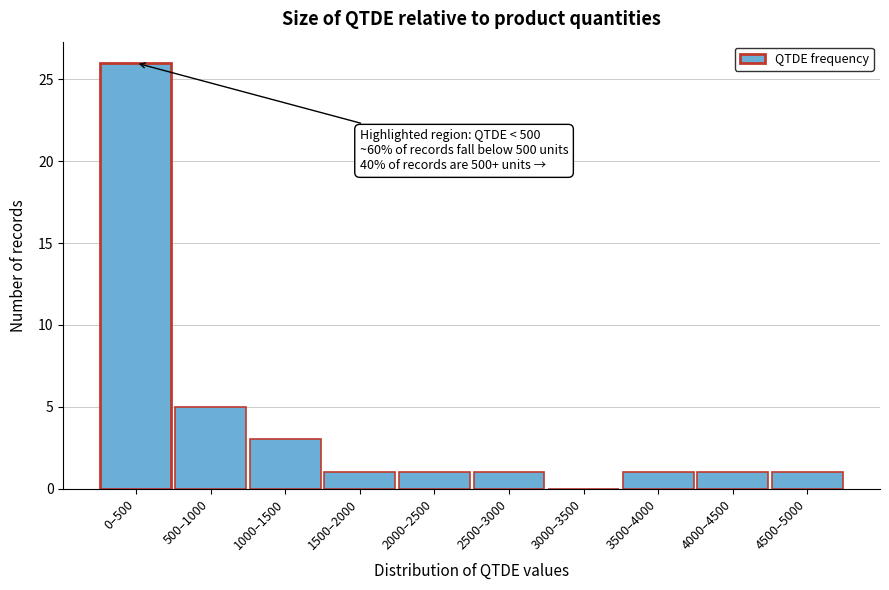

Reading left to right, transcribe all the data shown in this chart.

0–500=26	500–1000=5	1000–1500=3	1500–2000=1	2000–2500=1	2500–3000=1	3000–3500=0	3500–4000=1	4000–4500=1	4500–5000=1